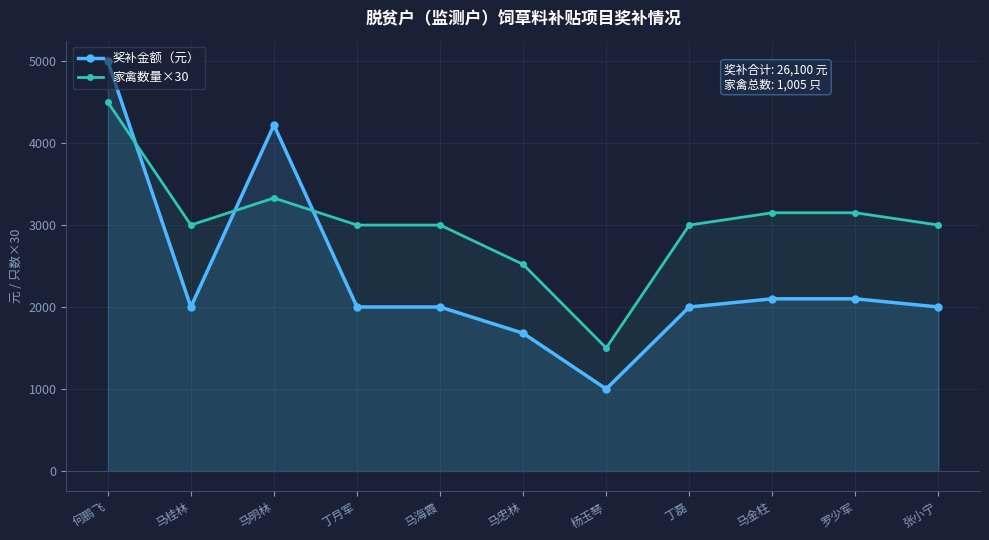

How many interior local peaks does the 奖补金额（元） series have?

1